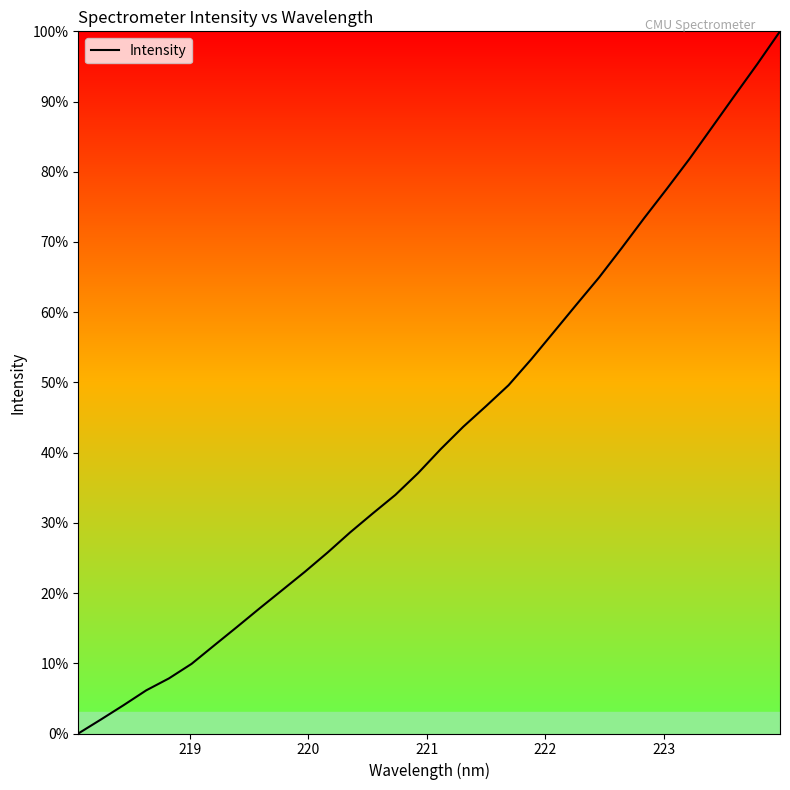

What is the difference between the maximum and minimum values?

100.0